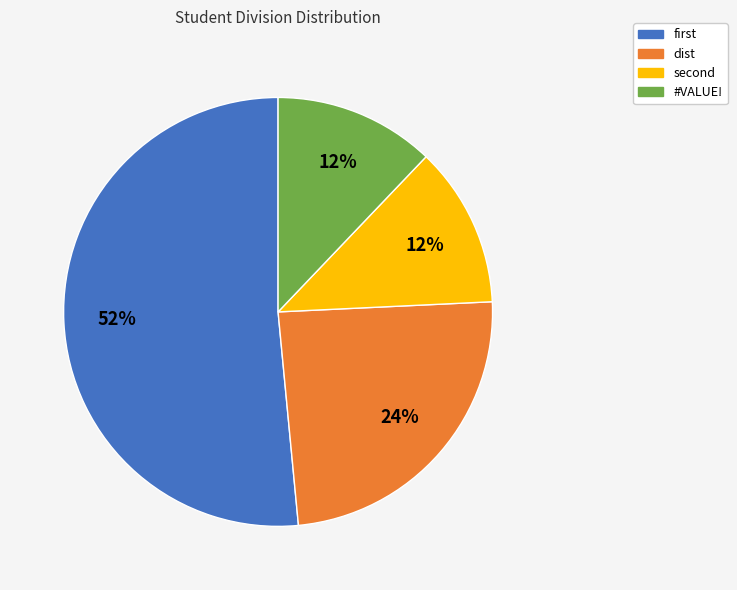

What is the largest slice in the pie chart?

first